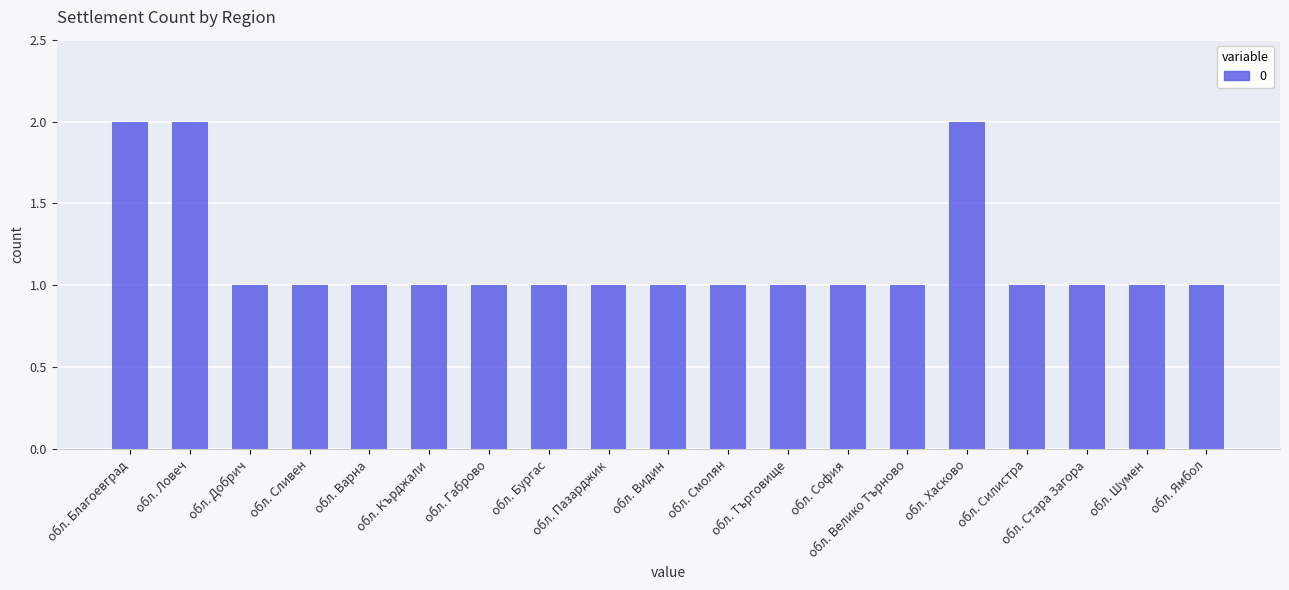

How many categories are shown in the chart?

19